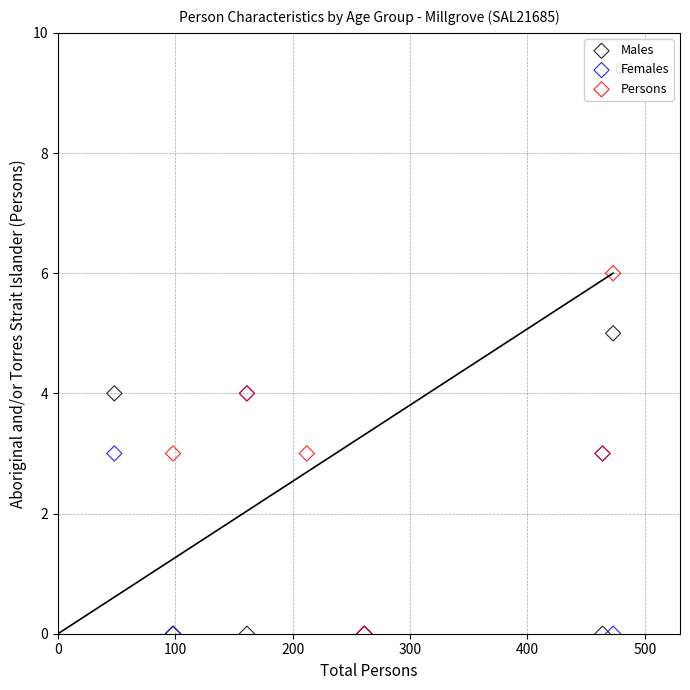

Which series contains the highest Y value?

Persons